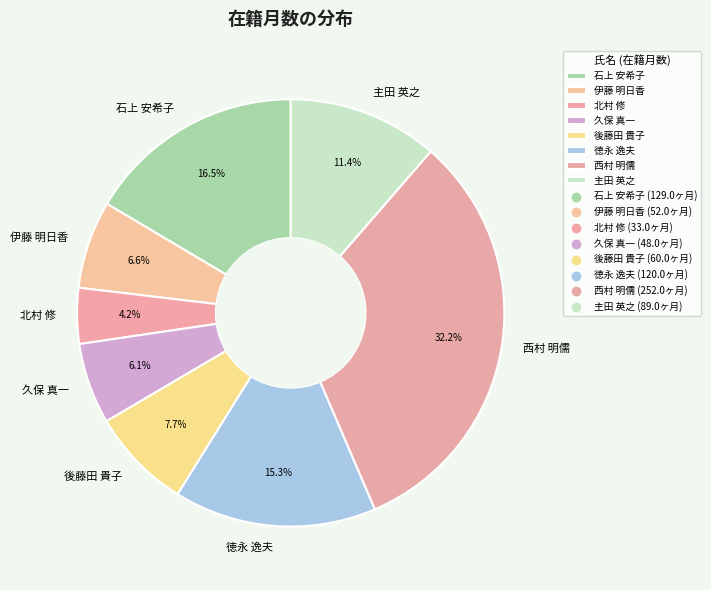

The 徳永 逸夫 slice represents 6% of the pie. True or false?

False